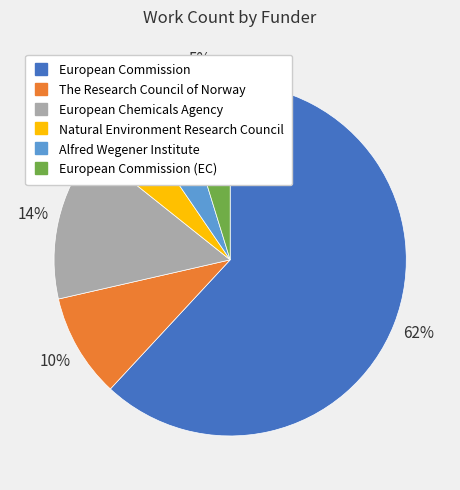

Does any single category account for the majority?

Yes